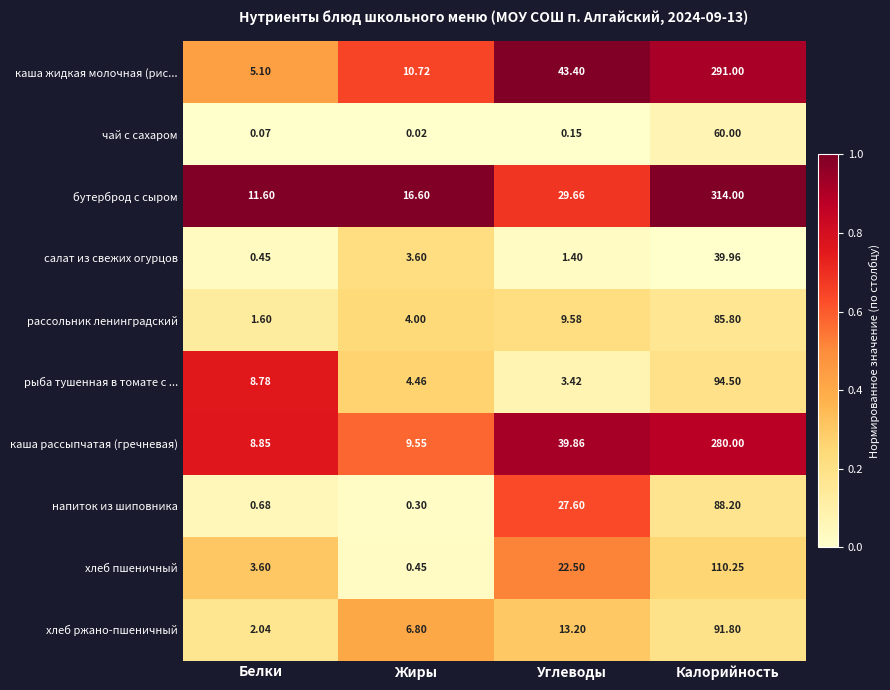

At Калорийность, list the series in order from largest to smallest.

бутерброд с сыром, каша жидкая молочная (рис..., каша рассыпчатая (гречневая), хлеб пшеничный, рыба тушенная в томате с ..., хлеб ржано-пшеничный, напиток из шиповника, рассольник ленинградский, чай с сахаром, салат из свежих огурцов